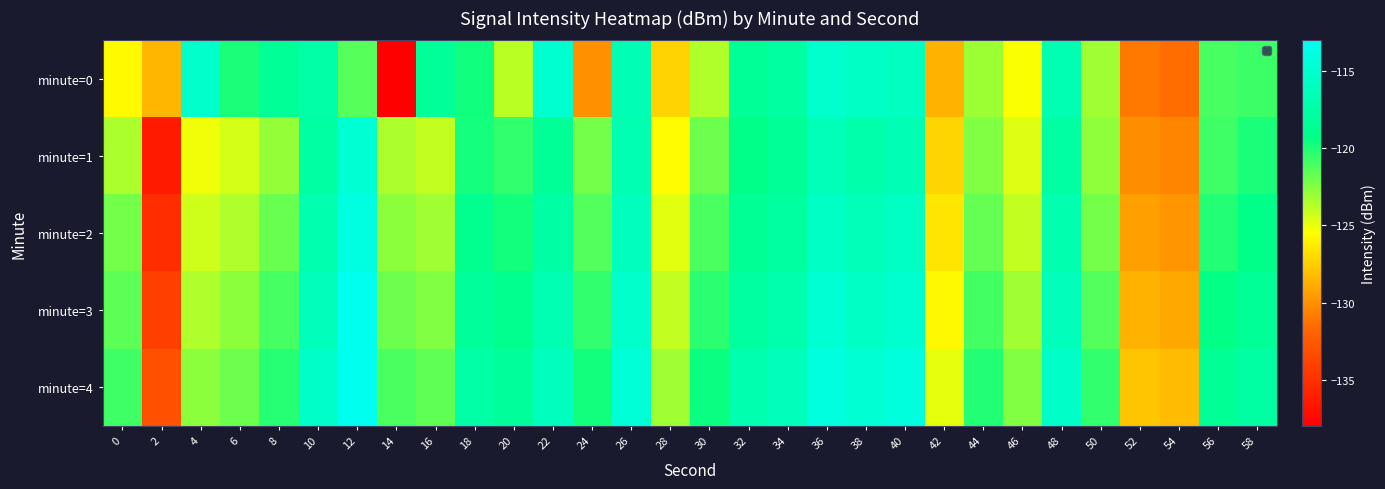

Reading left to right, what are all the values shown in this chart?

minute=0: 0=-125.7	2=-128.5	4=-115.2	6=-119.9	8=-118.4	10=-117.4	12=-121.4	14=-138.0	16=-118.3	18=-119.7	20=-123.8	22=-115.0	24=-130.0	26=-116.5	28=-127.3	30=-123.6	32=-118.4	34=-117.7	36=-115.1	38=-115.6	40=-115.8	42=-128.6	44=-123.1	46=-125.4	48=-116.8	50=-123.1	52=-131.0	54=-131.4	56=-121.0	58=-120.8
minute=1: 0=-123.4	2=-136.3	4=-125.1	6=-124.4	8=-122.9	10=-117.6	12=-114.7	14=-123.5	16=-124.0	18=-119.8	20=-120.5	22=-118.3	24=-122.1	26=-116.8	28=-125.6	30=-121.9	32=-119.2	34=-118.4	36=-116.3	38=-117.1	40=-116.5	42=-127.2	44=-122.4	46=-124.7	48=-117.6	50=-122.8	52=-130.1	54=-130.5	56=-120.8	58=-119.9
minute=2: 0=-122.1	2=-135.2	4=-124.3	6=-123.5	8=-121.8	10=-116.9	12=-113.8	14=-122.7	16=-123.2	18=-118.9	20=-119.7	22=-117.5	24=-121.3	26=-116.0	28=-124.8	30=-121.1	32=-118.5	34=-117.8	36=-115.5	38=-116.3	40=-115.7	42=-126.5	44=-121.7	46=-124.0	48=-116.9	50=-122.1	52=-129.4	54=-129.8	56=-120.1	58=-119.2
minute=3: 0=-121.5	2=-134.1	4=-123.5	6=-122.7	8=-121.0	10=-116.1	12=-113.0	14=-121.9	16=-122.4	18=-118.1	20=-118.9	22=-116.7	24=-120.5	26=-115.2	28=-124.0	30=-120.3	32=-117.7	34=-117.0	36=-114.7	38=-115.5	40=-114.9	42=-125.7	44=-120.9	46=-123.2	48=-116.1	50=-121.3	52=-128.6	54=-129.0	56=-119.3	58=-118.4
minute=4: 0=-120.8	2=-133.0	4=-122.7	6=-121.9	8=-120.2	10=-115.3	12=-112.2	14=-121.1	16=-121.6	18=-117.3	20=-118.1	22=-115.9	24=-119.7	26=-114.4	28=-123.2	30=-119.5	32=-116.9	34=-116.2	36=-113.9	38=-114.7	40=-114.1	42=-124.9	44=-120.1	46=-122.4	48=-115.3	50=-120.5	52=-127.8	54=-128.2	56=-118.5	58=-117.6